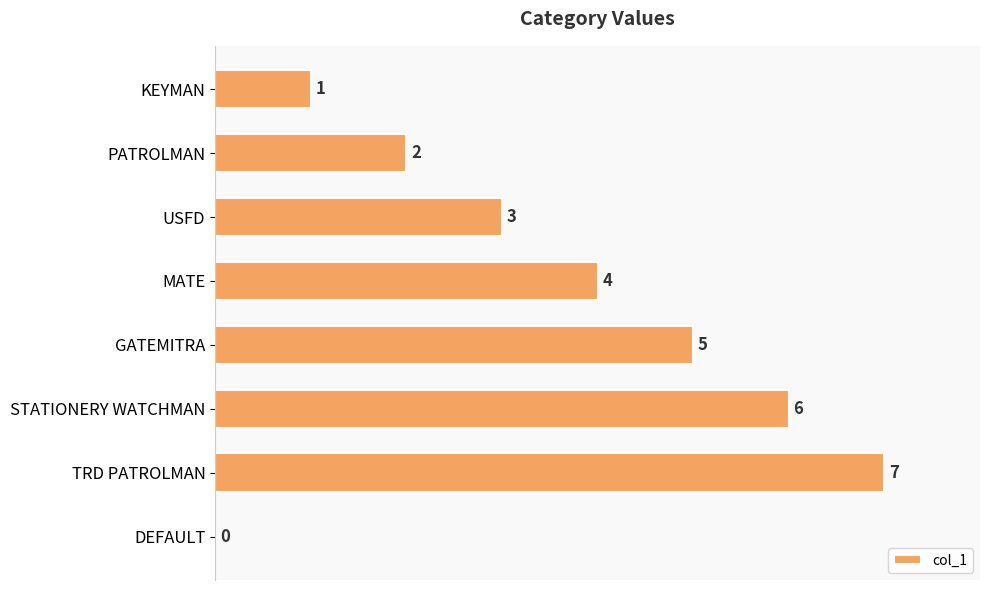

What is the sum of the values at MATE and DEFAULT?

4